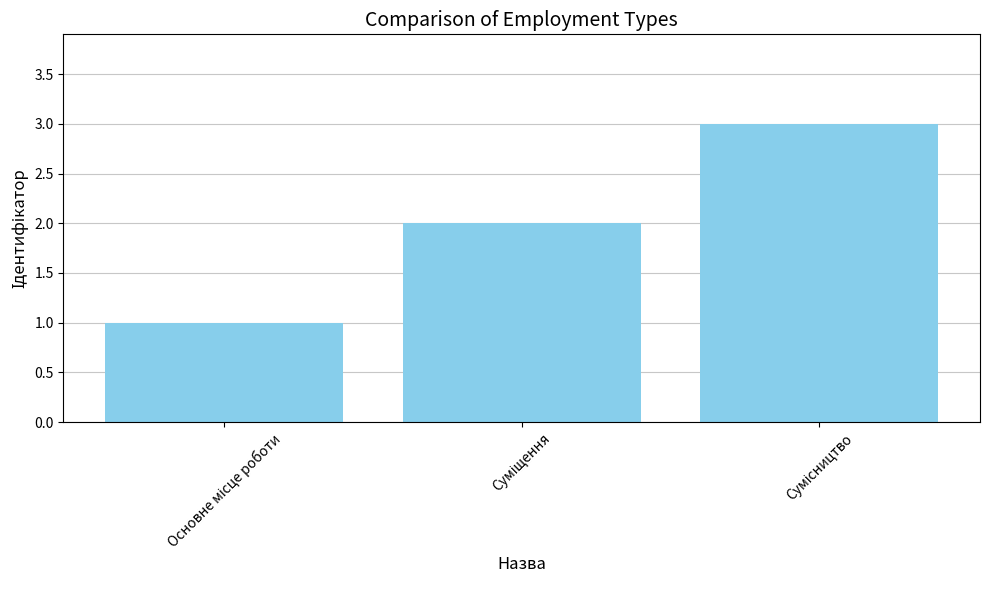

What is the maximum value shown in the chart?

3